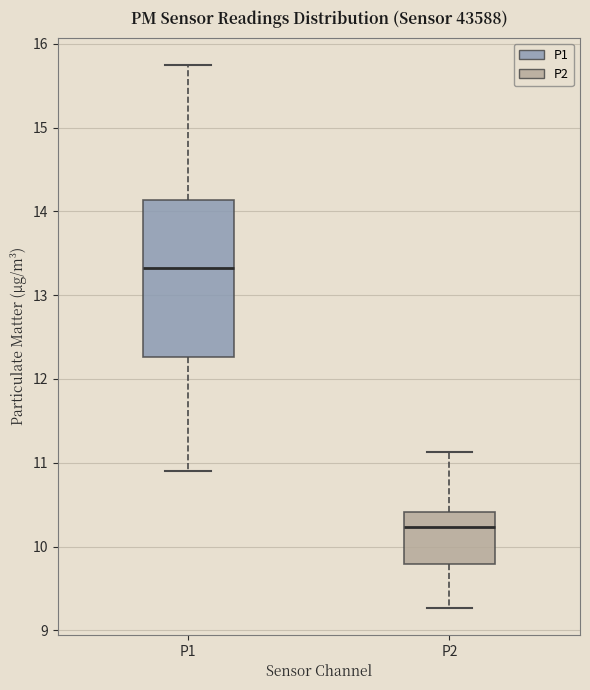

Comparing the boxes themselves (not the whiskers), which one is the tallest?

P1